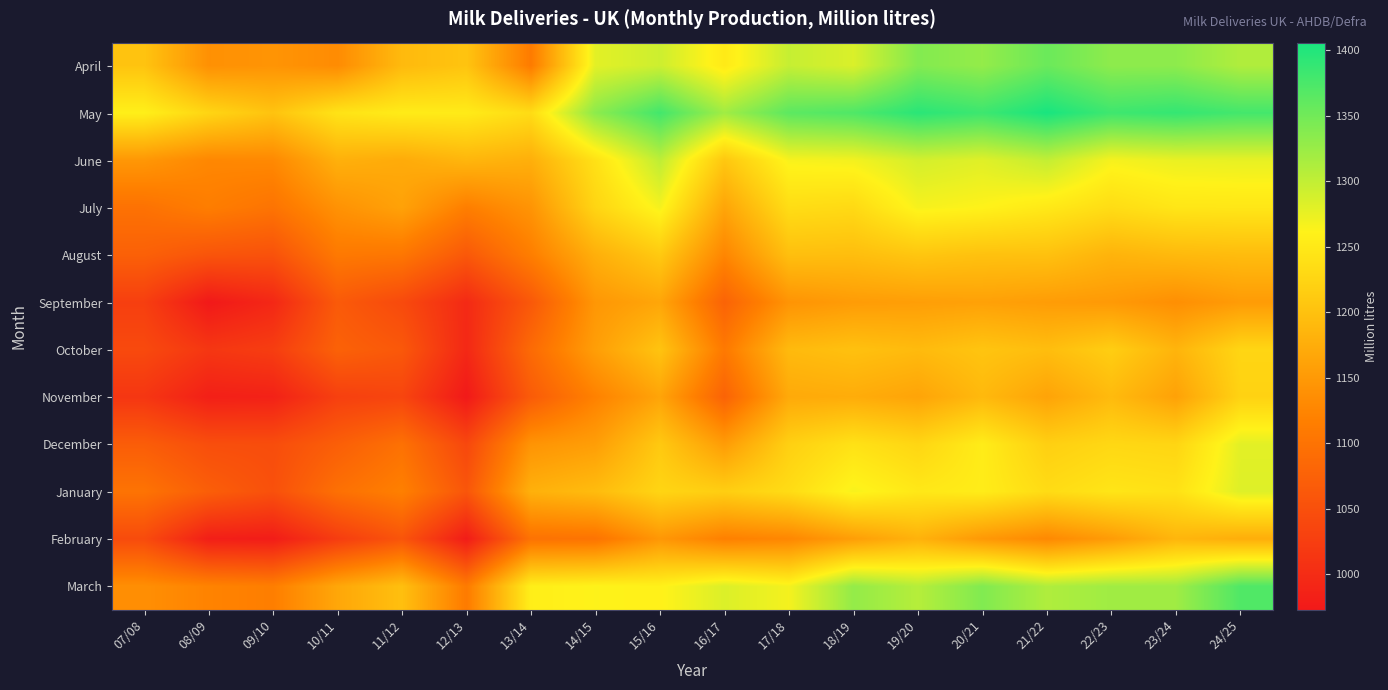

Which category has the lowest value across all series?

08/09